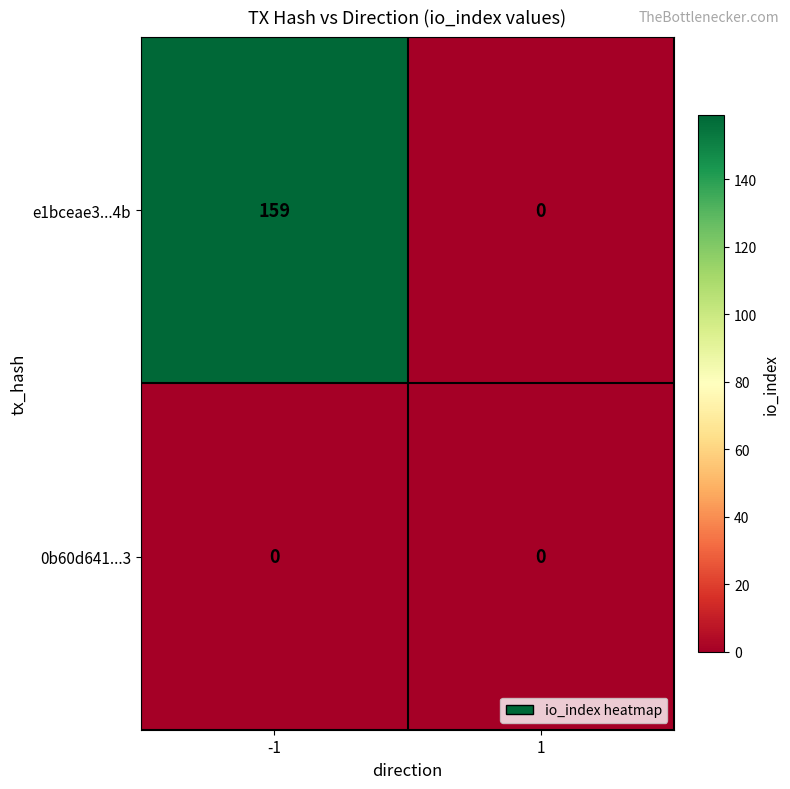

What is the sum of the e1bceae3...4b values at 1 and -1?

159